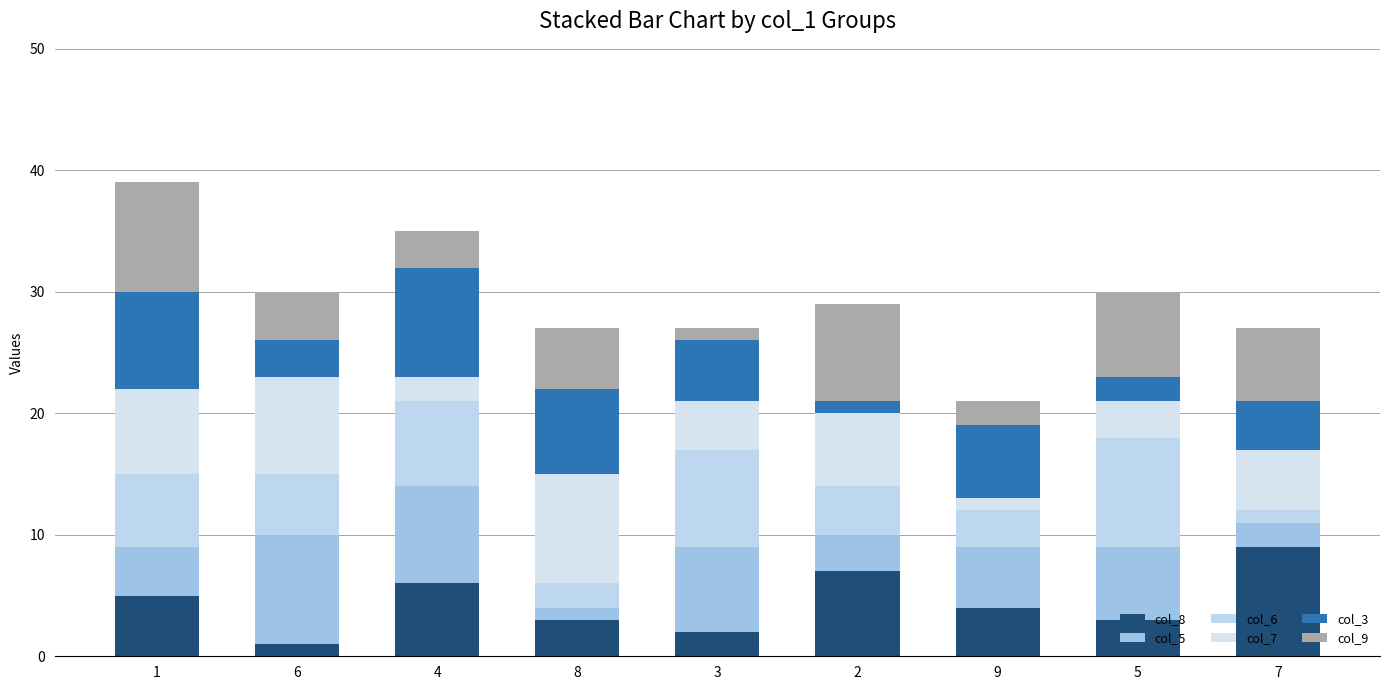

At which label does col_8 first exceed 4?

1